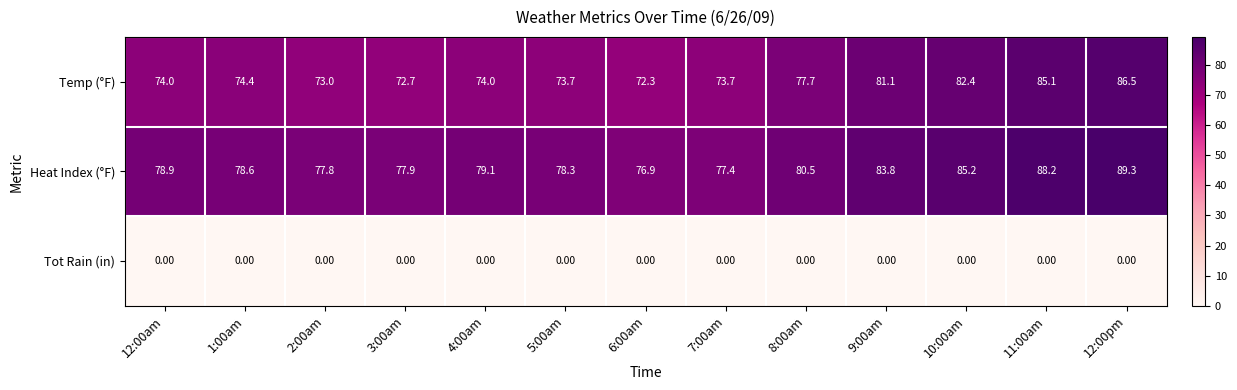

At how many categories does at least one series exceed 22?

13